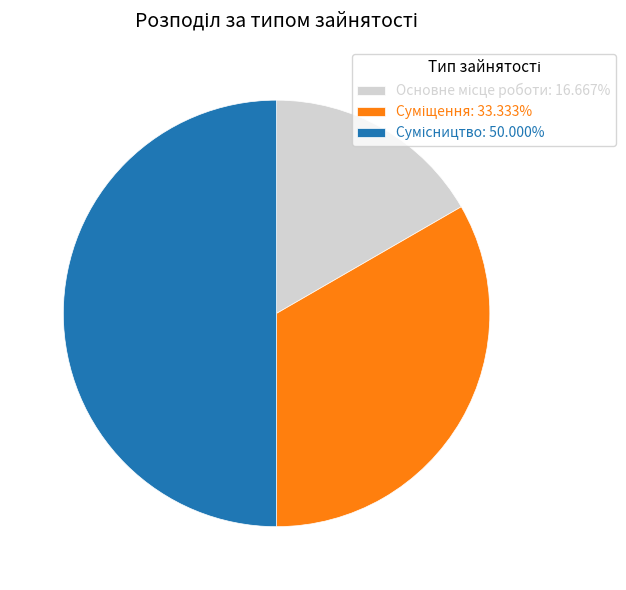

Is there a majority slice in this chart?

No